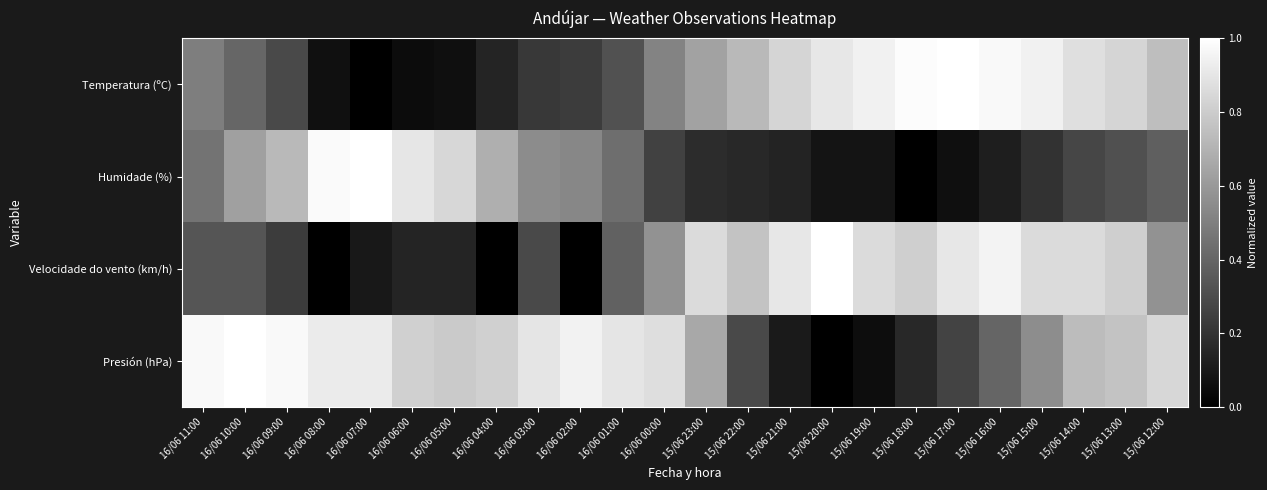

Rank the series at 15/06 15:00 from highest to lowest value.

Temperatura (ºC), Velocidade do vento (km/h), Presión (hPa), Humidade (%)